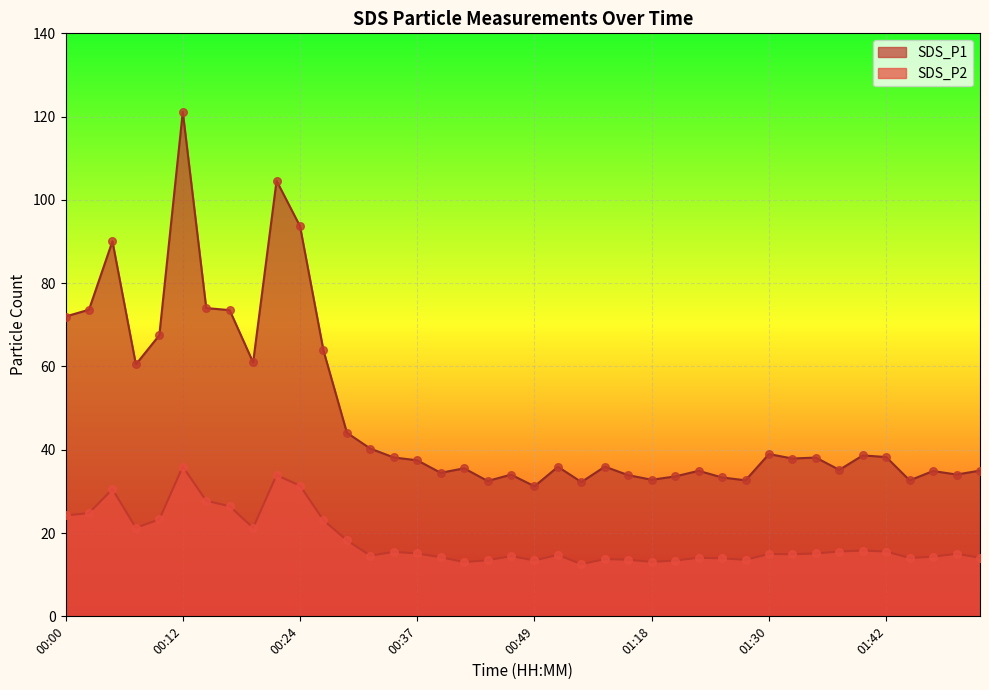

Which series contains the lowest Y value?

SDS_P2